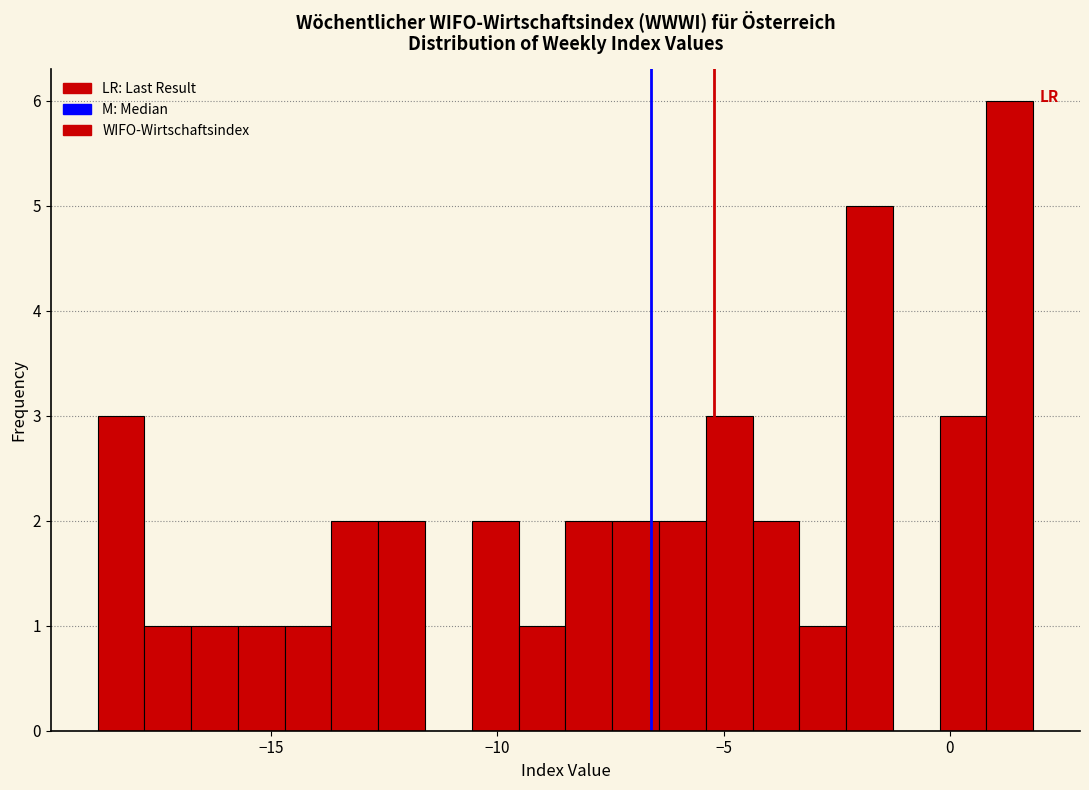

Around what value on the x-axis is the tallest bar? Give the approximate position of its centre, as read against the axis.

1.5